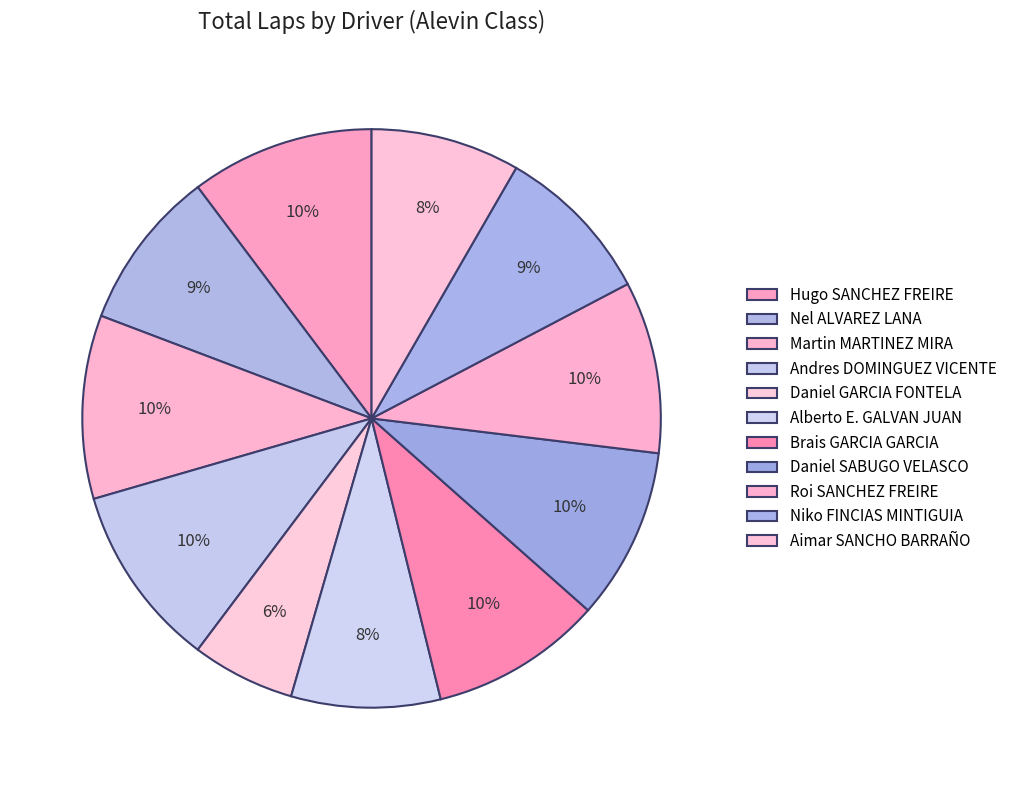

The Martin MARTINEZ MIRA slice represents 10% of the pie. True or false?

True